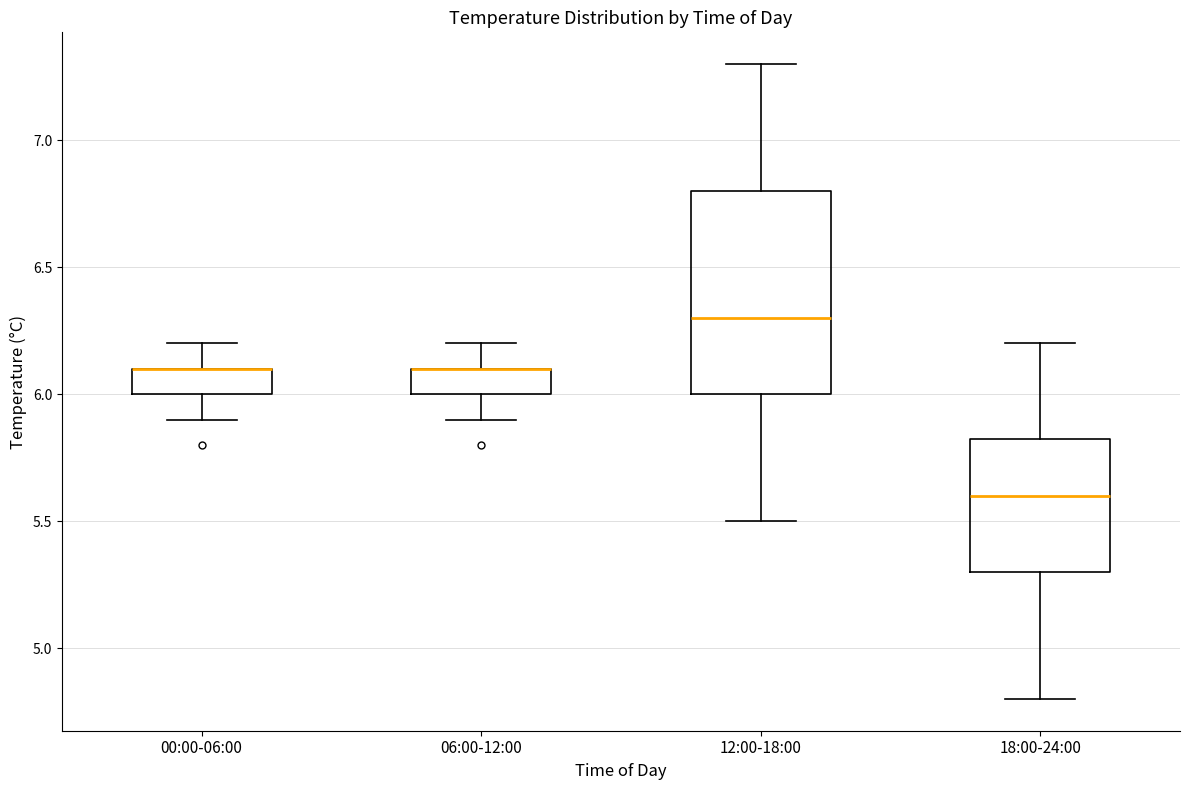

Where is the upper edge of the box for 00:00-06:00 on the y-axis? The values are not printed on the chart, so give them approximately, as read against the axis.

6.10